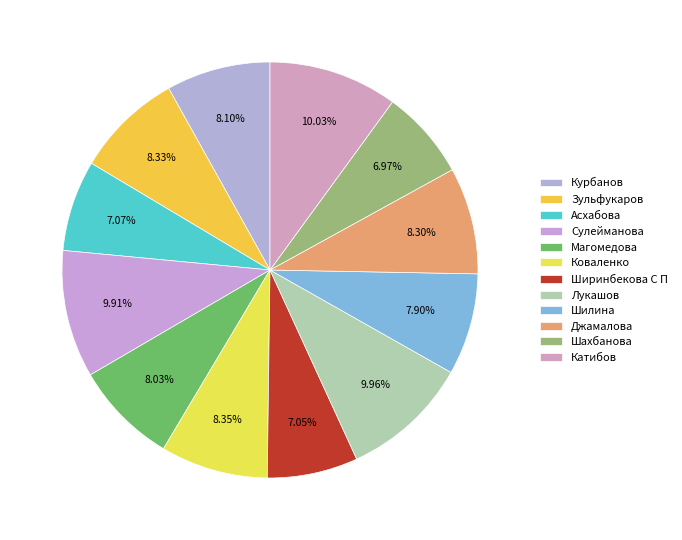

Does Джамалова represent more than half of the total?

No